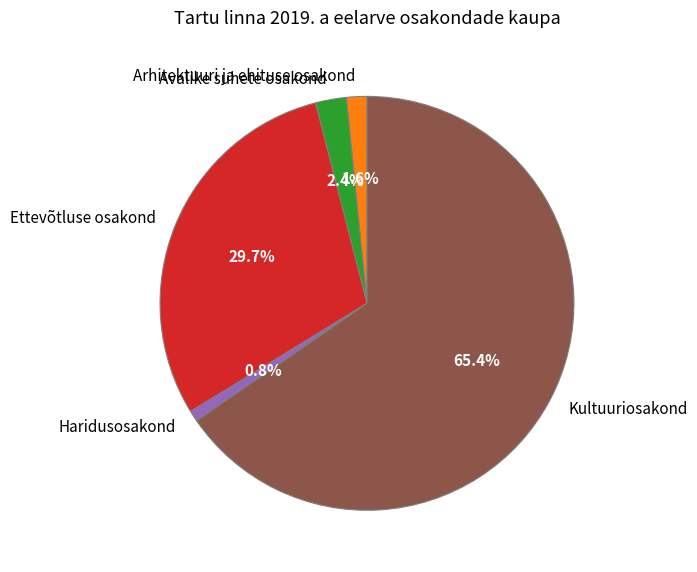

The Avalike suhete osakond slice represents 13% of the pie. True or false?

False